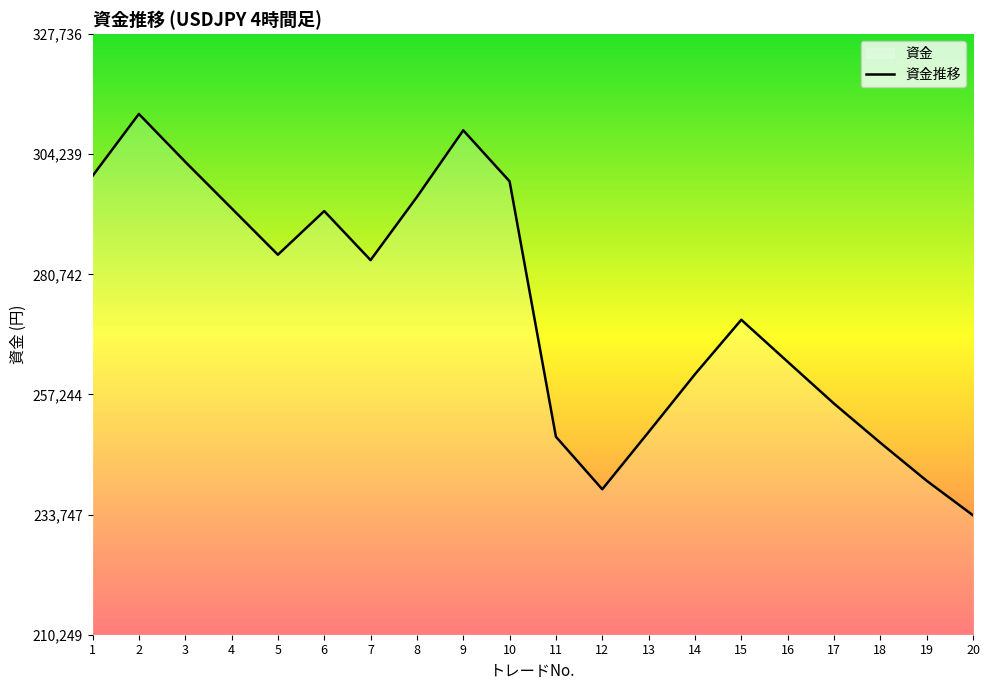

Read the value at 5.

284588.8